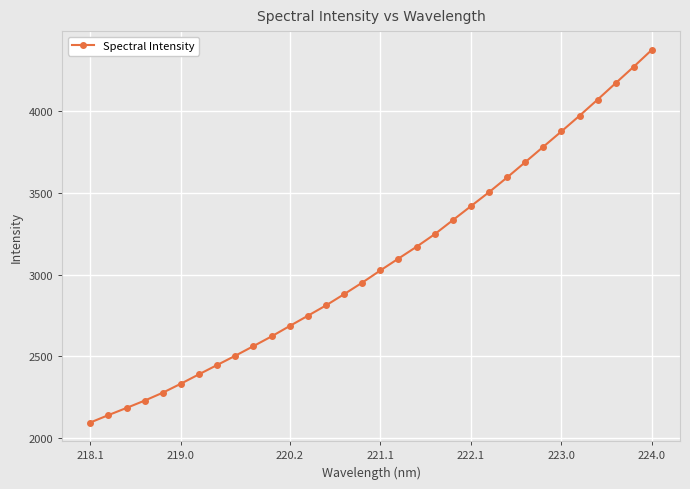

What is the sum of all values?

98458.1